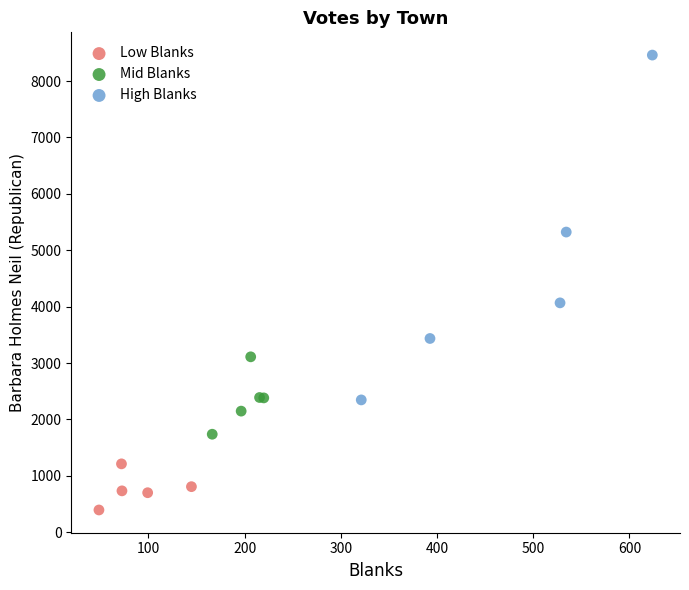

What are all the series names shown in the legend?

Low Blanks, Mid Blanks, High Blanks